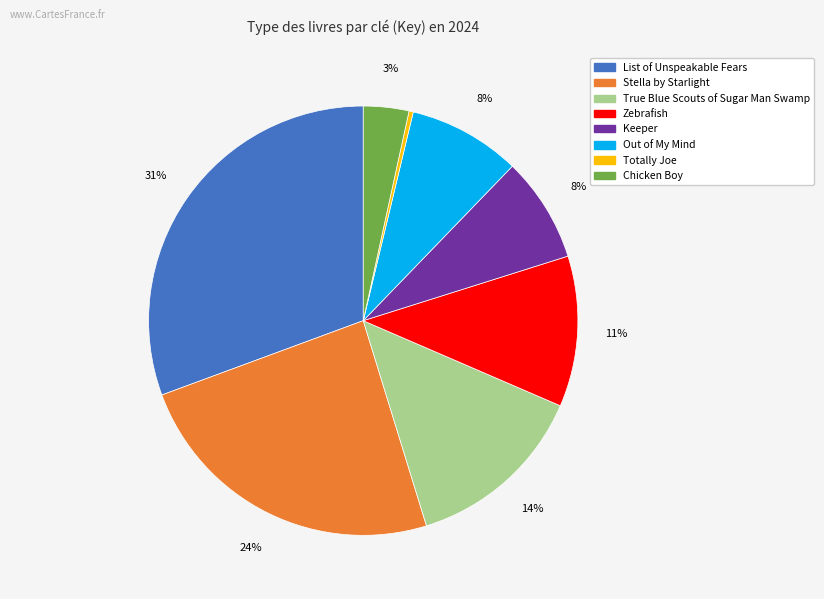

To the nearest percent, what percentage of the pie is List of Unspeakable Fears?

31%